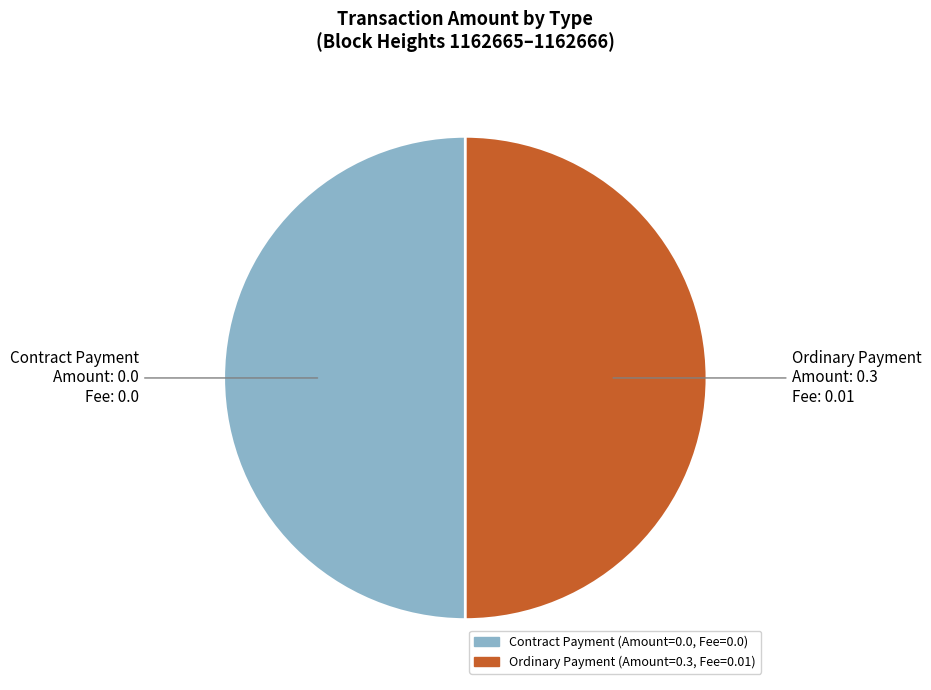

True or false: Contract Payment accounts for 50% of the total.

True